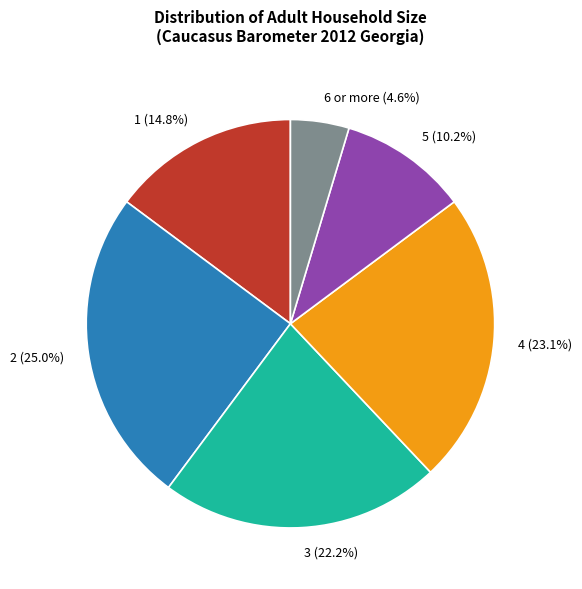

To the nearest percent, what is the average slice percentage?

17%